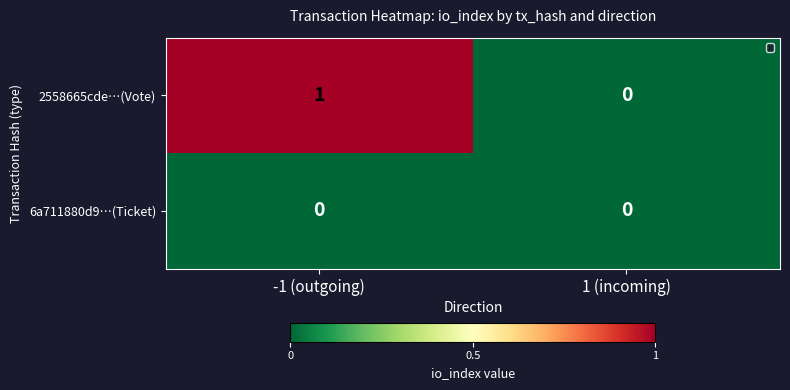

At which label does 2558665cde…(Vote) reach its peak?

-1 (outgoing)